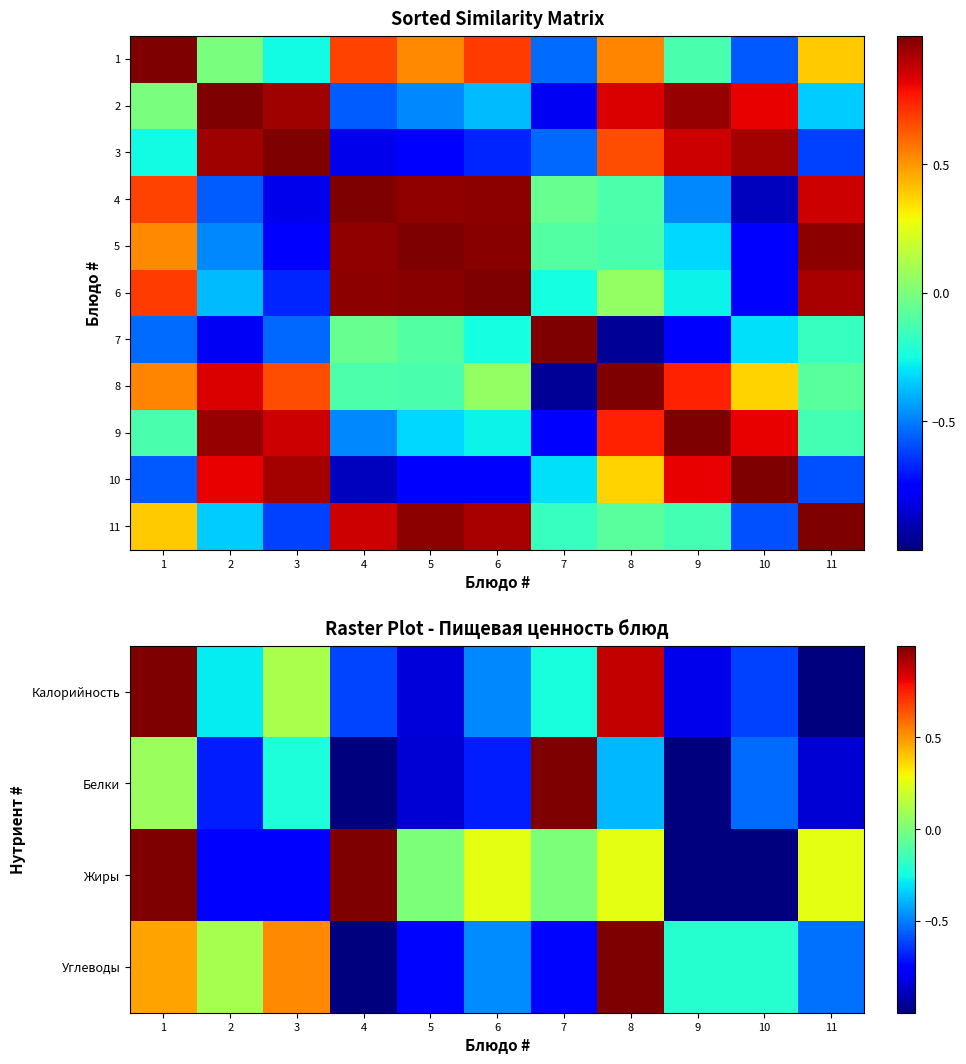

What is the average value of the 6 series?

0.2